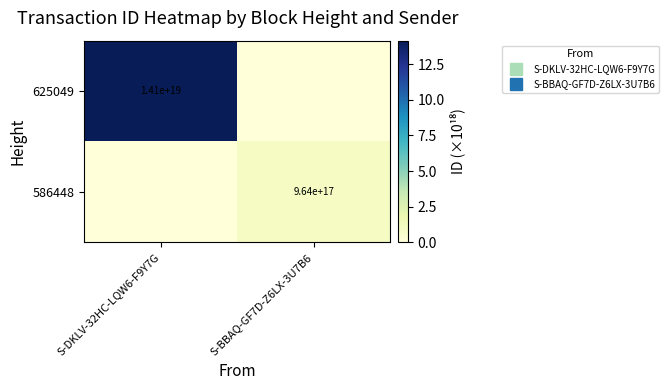

What is the difference between the 625049 values at S-BBAQ-GF7D-Z6LX-3U7B6 and S-DKLV-32HC-LQW6-F9Y7G?

14.1